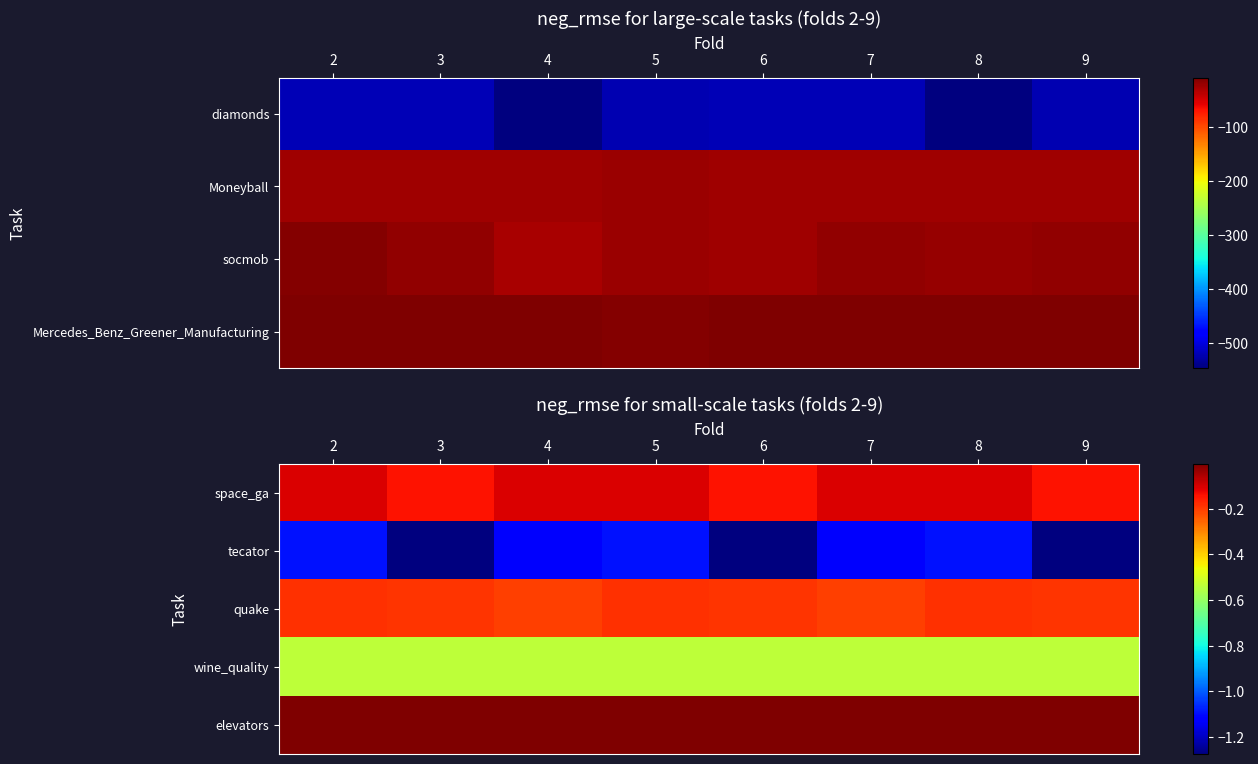

Which category has the highest value across all series?

2